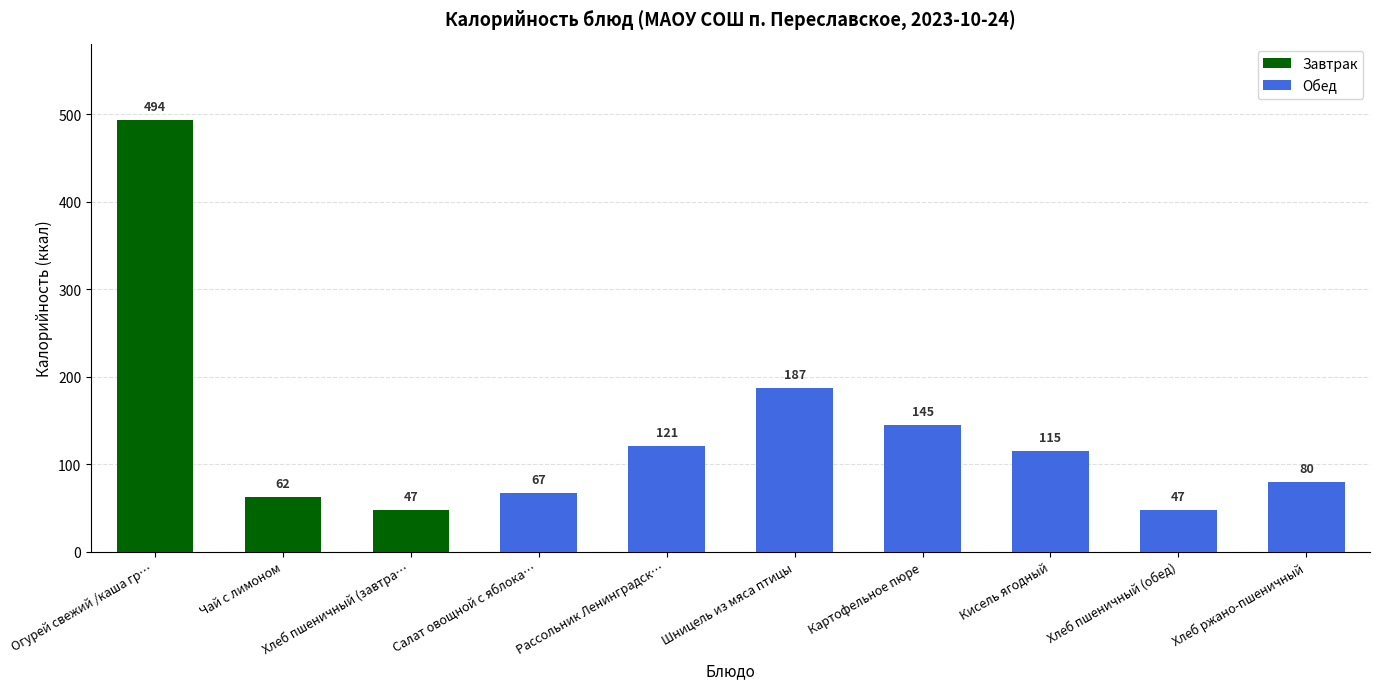

What is the smallest value displayed?

47